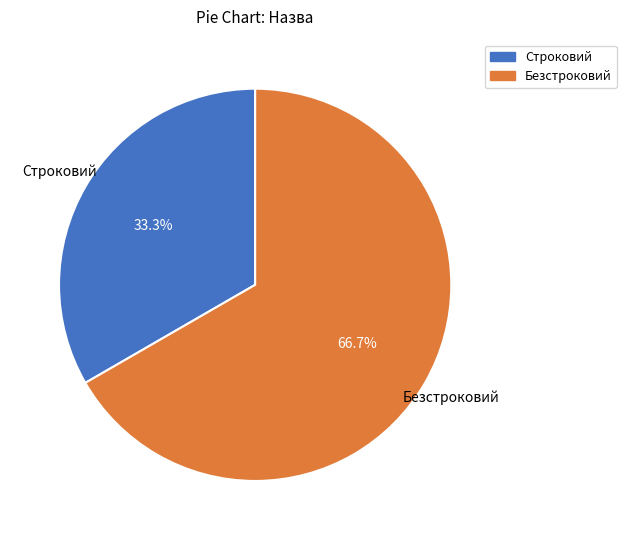

Which slice represents more than half of the pie?

Безстроковий